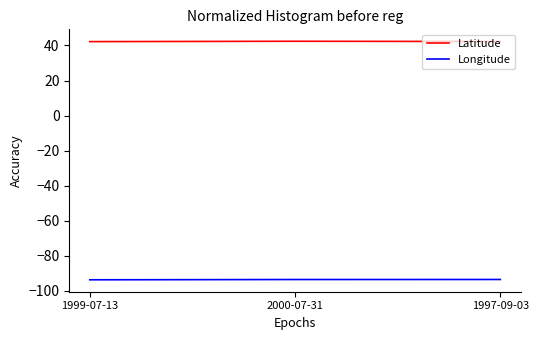

What is the difference between the maximum and second lowest values in the Latitude series?

0.1